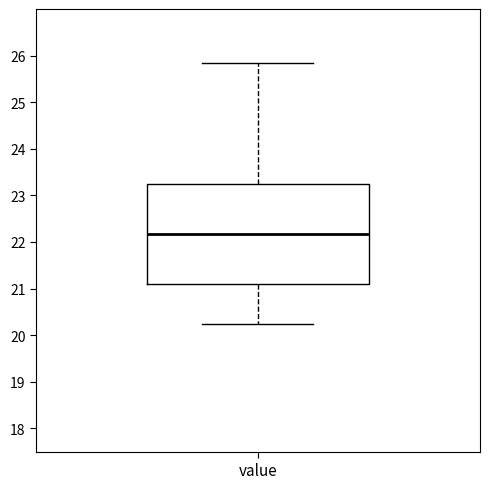

Transcribe this box plot: give where the median line is, the range the box spans, and where the two whiskers end, as read against the y-axis. The values are not printed on the chart, so give them approximately, as read against the axis.

median 22.2, box 21.1 to 23.2, whiskers 20.2 to 25.9